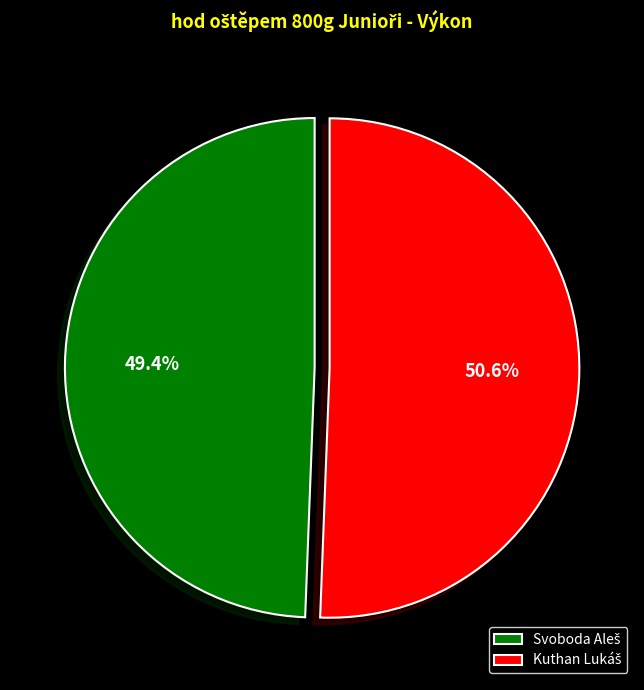

To the nearest percent, what is the difference between the largest and smallest slice percentages?

1%